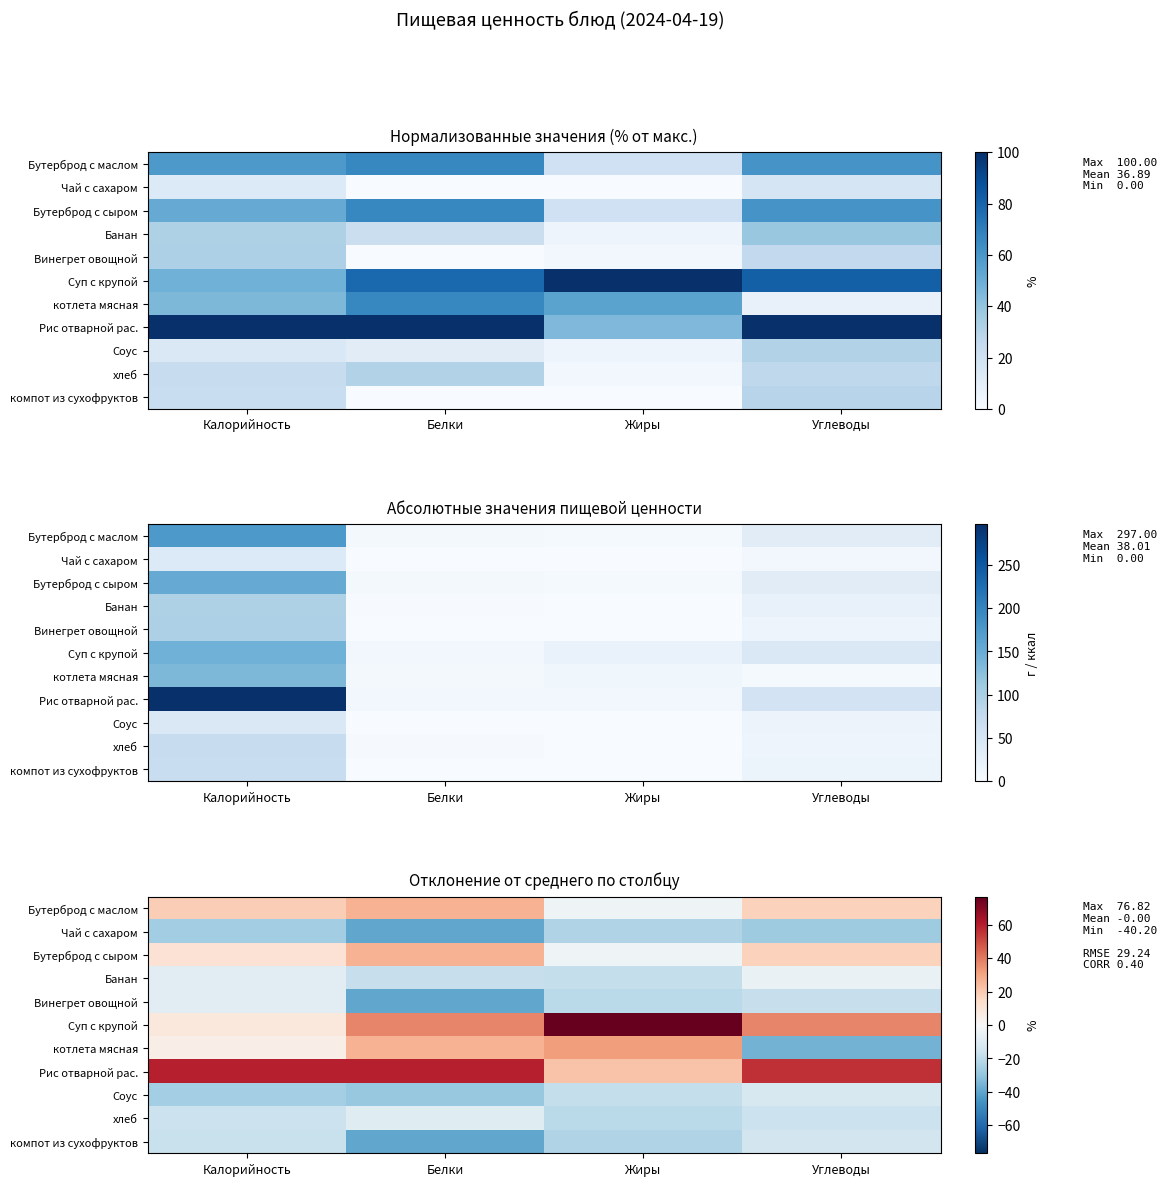

True or false: Соус has a value of -29.1 at Белки.

True